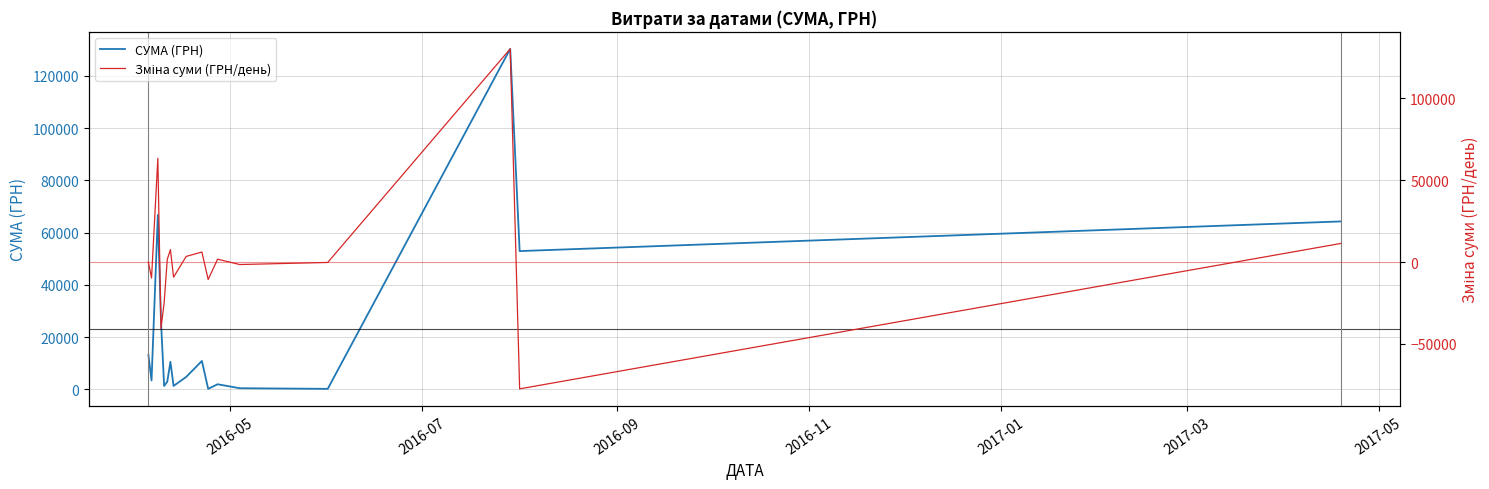

What are all the series names shown in the legend?

СУМА (ГРН), Зміна суми (ГРН/день)